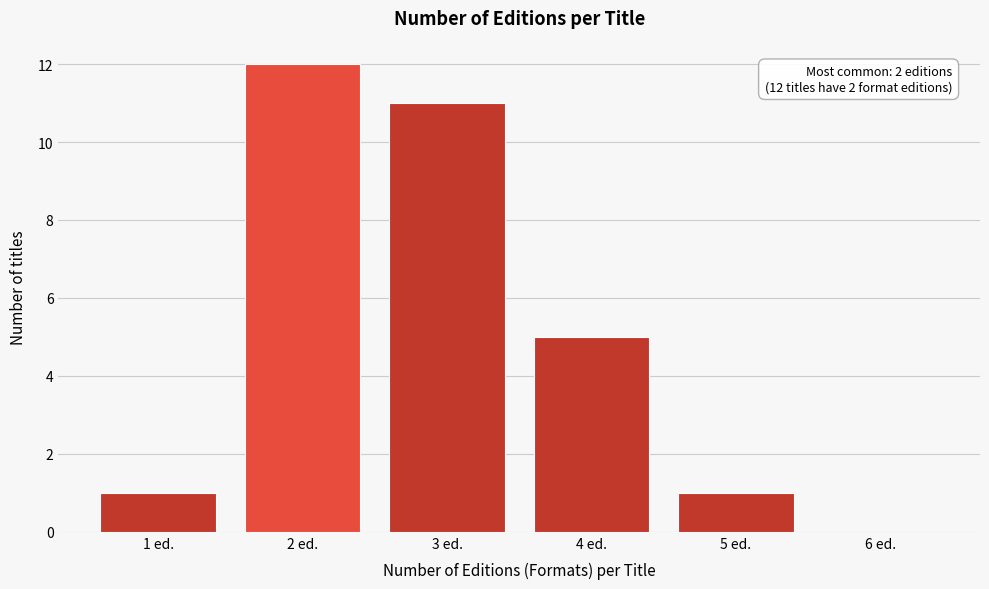

Between 3 ed. and 2 ed., which is larger?

2 ed.